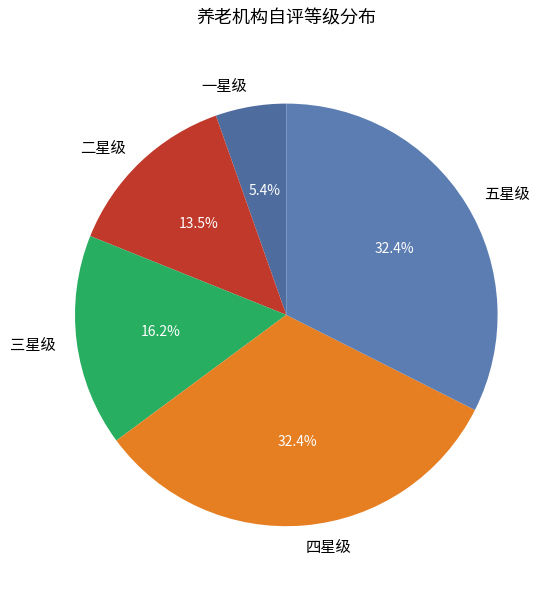

Which category has the smallest portion of the pie?

一星级